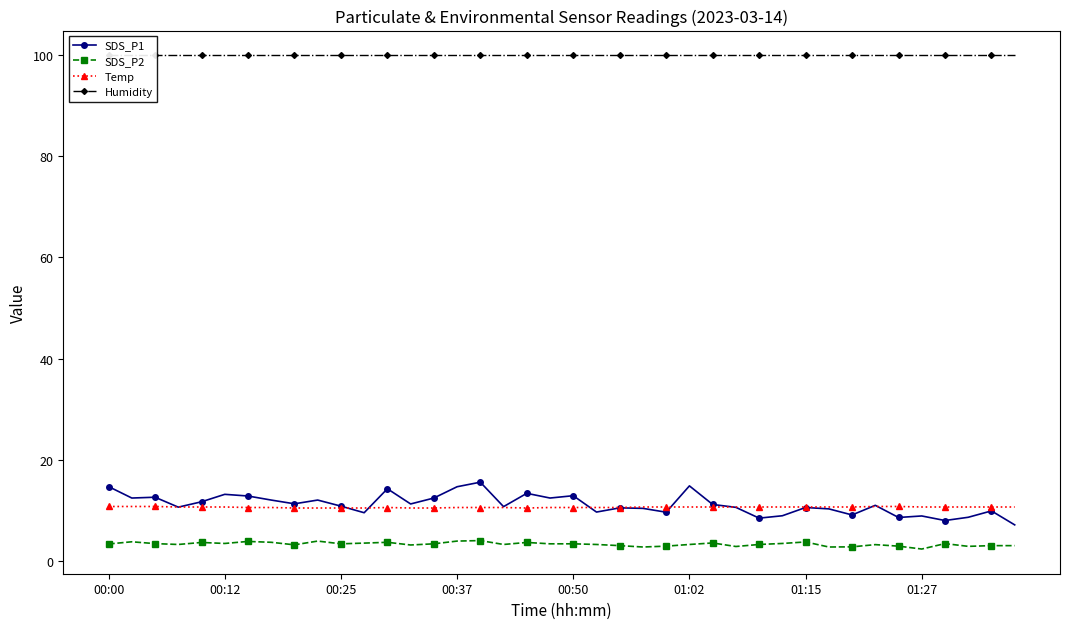

True or false: Temp and SDS_P2 intersect in this chart.

False